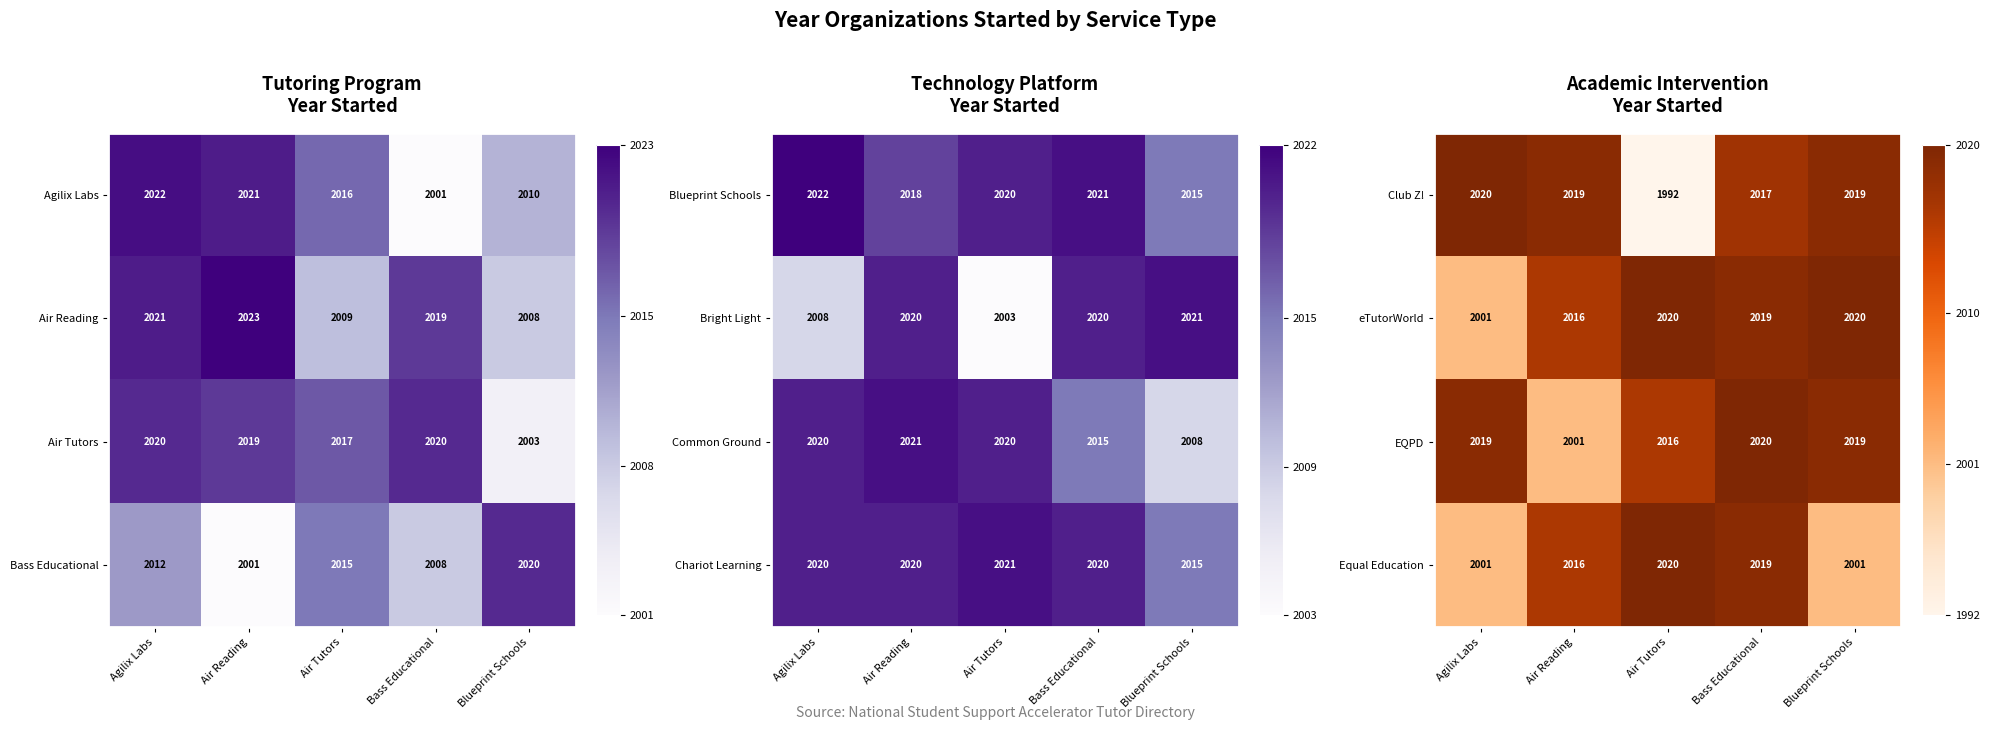

What is the minimum value for eTutorWorld?

2001